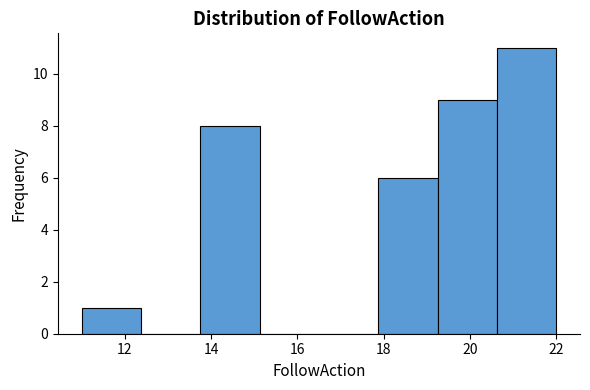

How tall is the bar that spans 11.0 to 12.4 on the x-axis? Neither the bar edges nor the heights are printed on the chart, so give them approximately, as read against the axes.

1